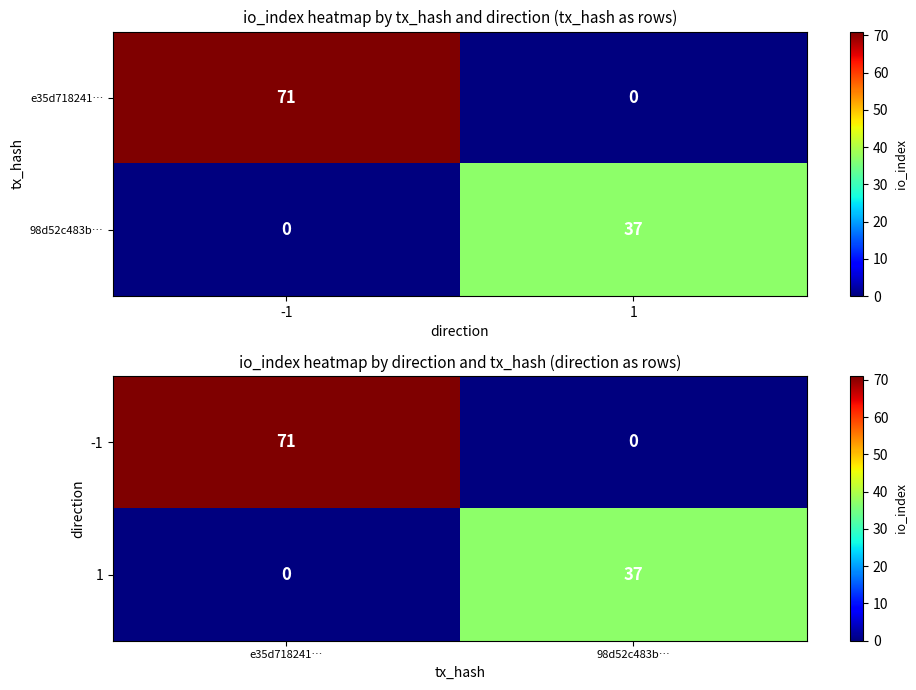

At which category is the sum across all series the highest?

e35d718241…